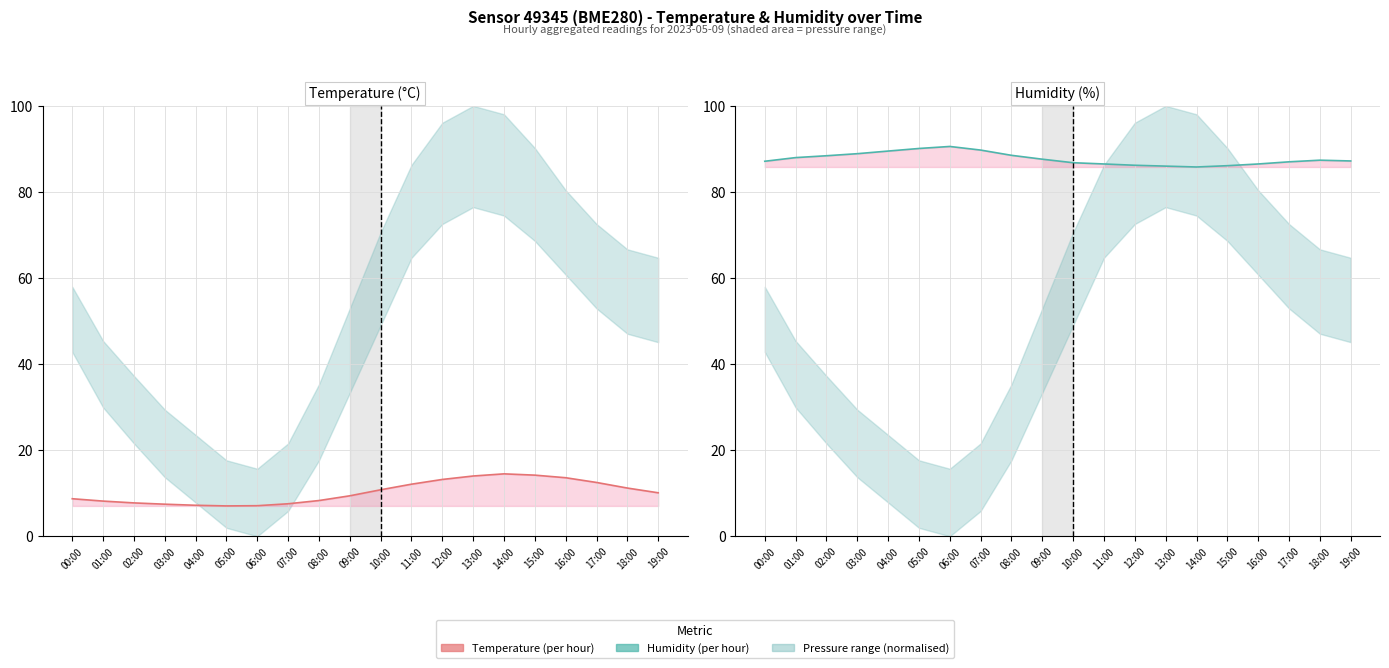

True or false: temperature and humidity intersect in this chart.

False